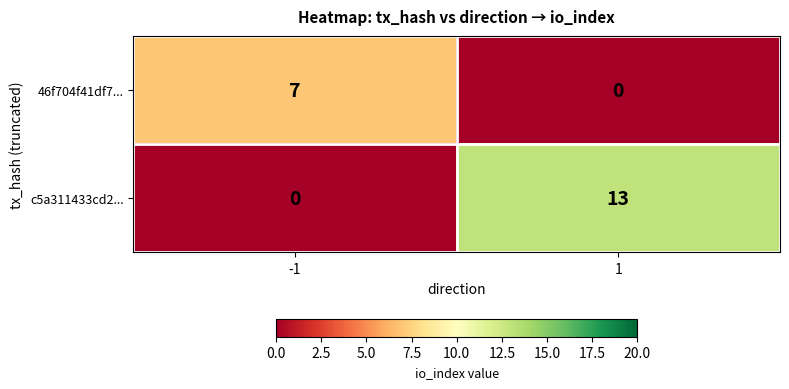

What is the total value across all series at 1?

13